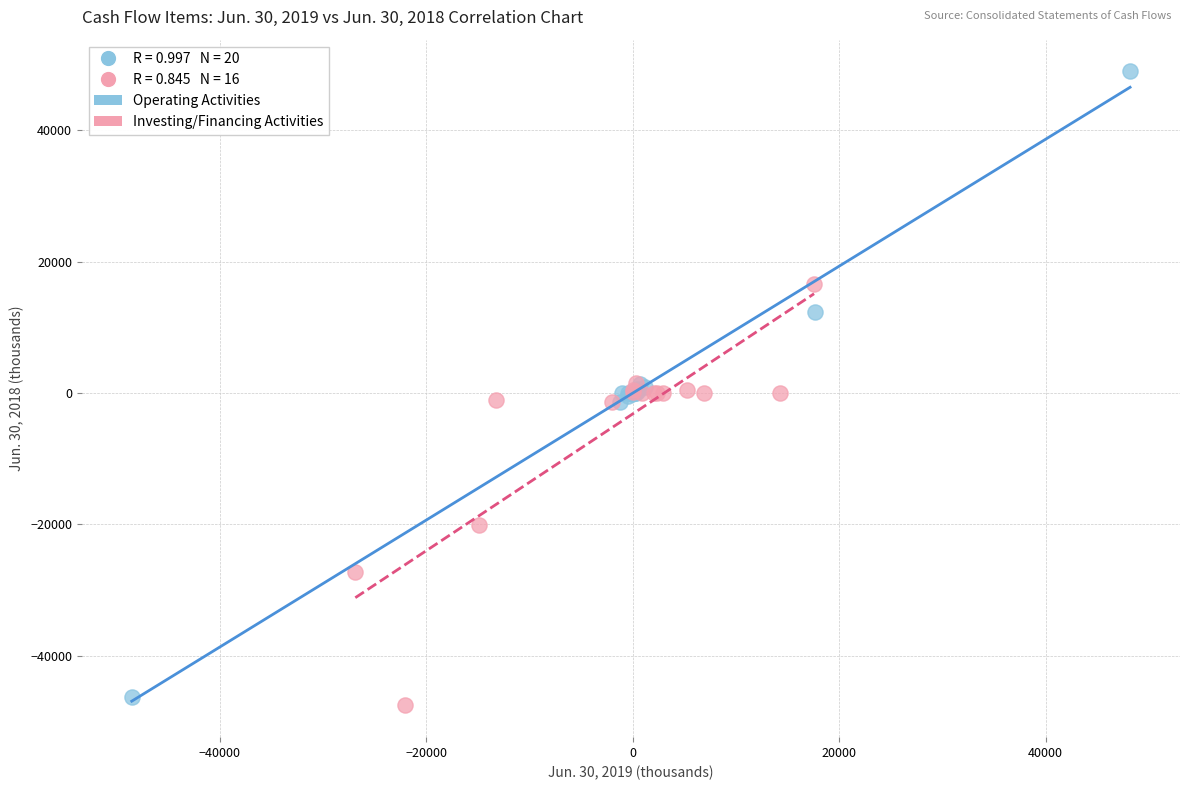

Which series has the widest spread of Y values?

Operating Activities